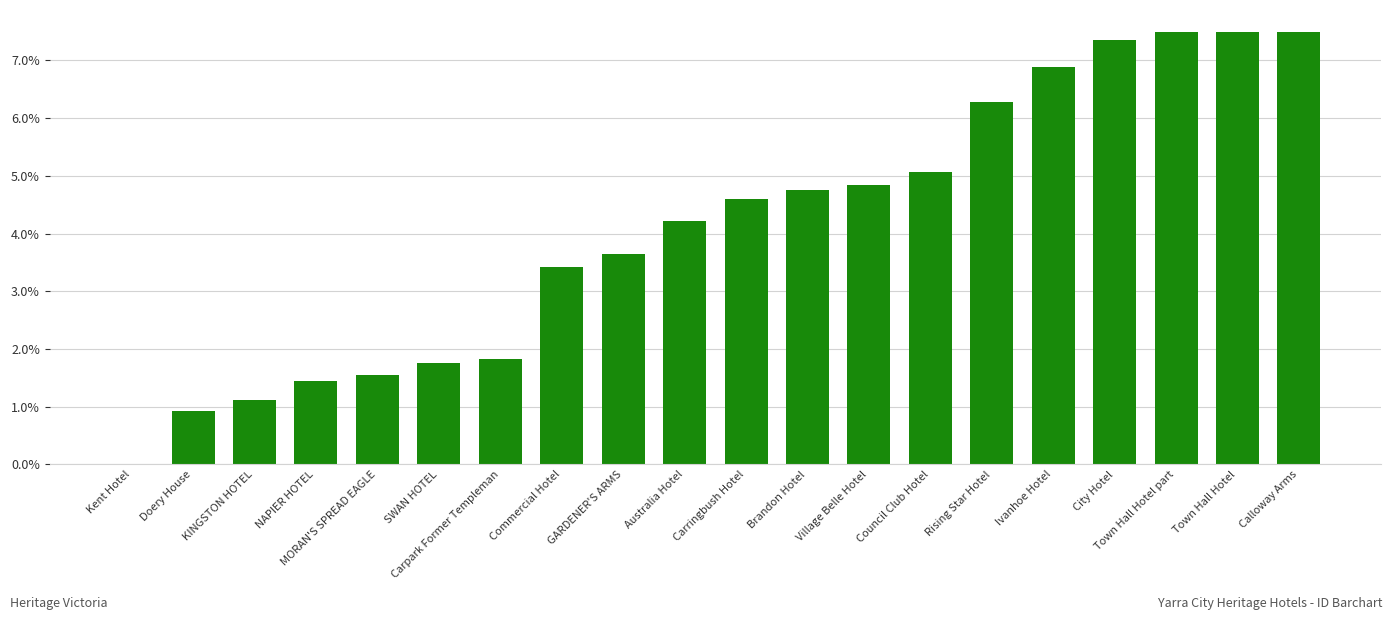

What is the sum of all values?

82.2